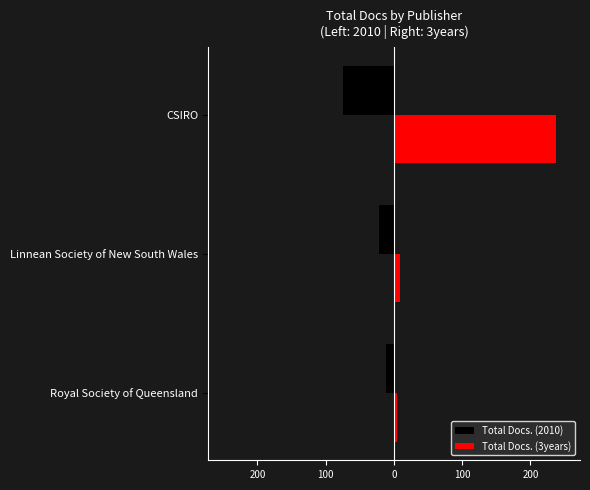

What are all the series names shown in the legend?

Total Docs. (2010), Total Docs. (3years)